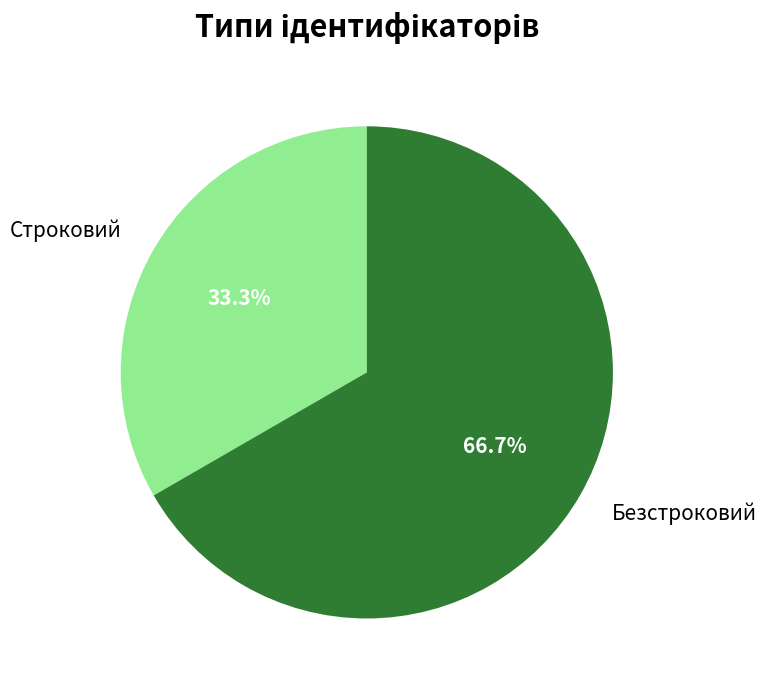

What is the ratio of the value at Строковий to the value at Безстроковий?

0.5